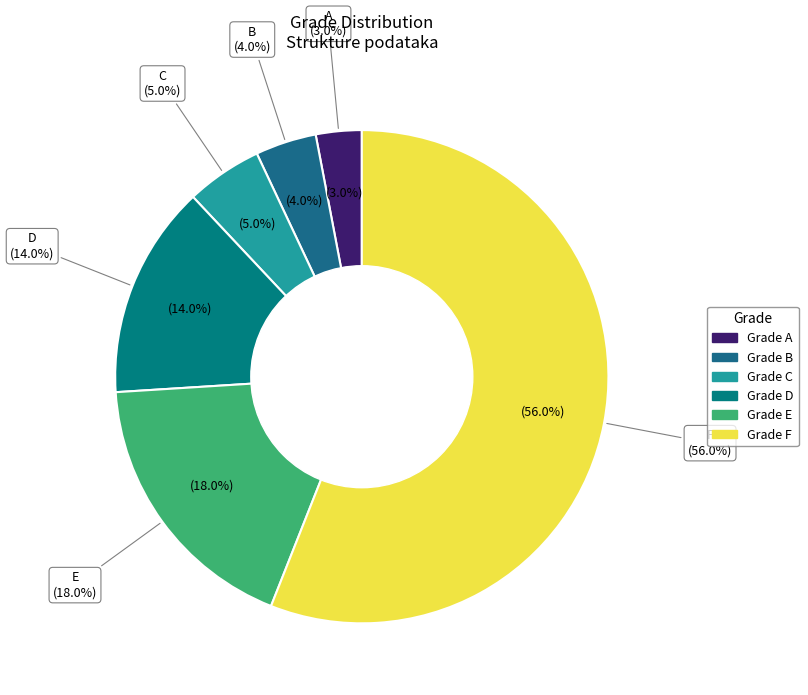

Count the number of slices in the pie.

6